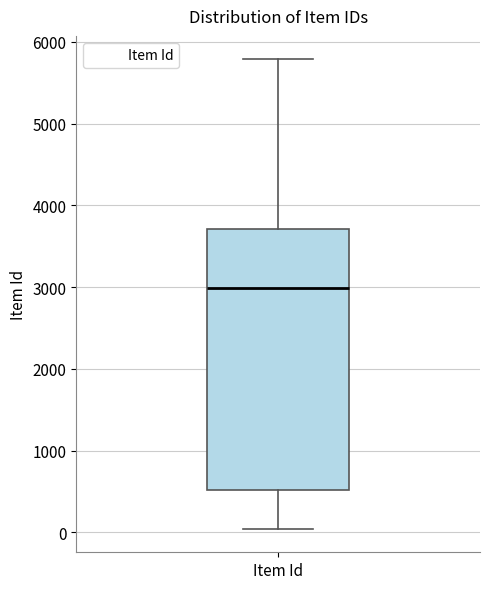

Where does the upper whisker of the box for Item Id end on the y-axis? The values are not printed on the chart, so give them approximately, as read against the axis.

5800